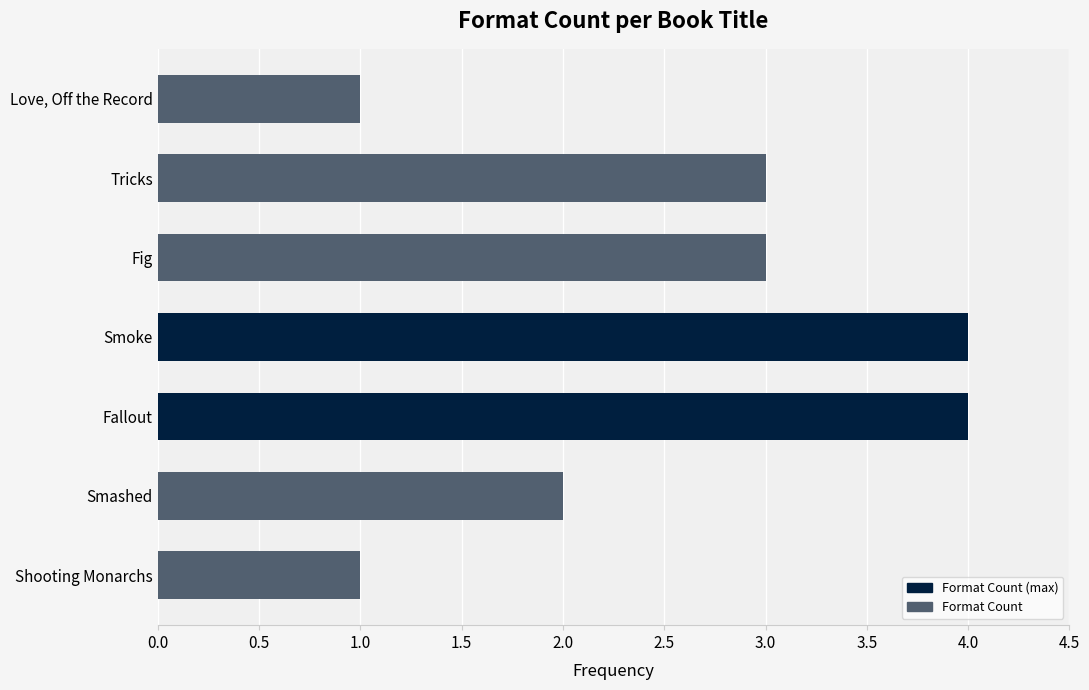

Is it true that the value at Shooting Monarchs is 1?

True